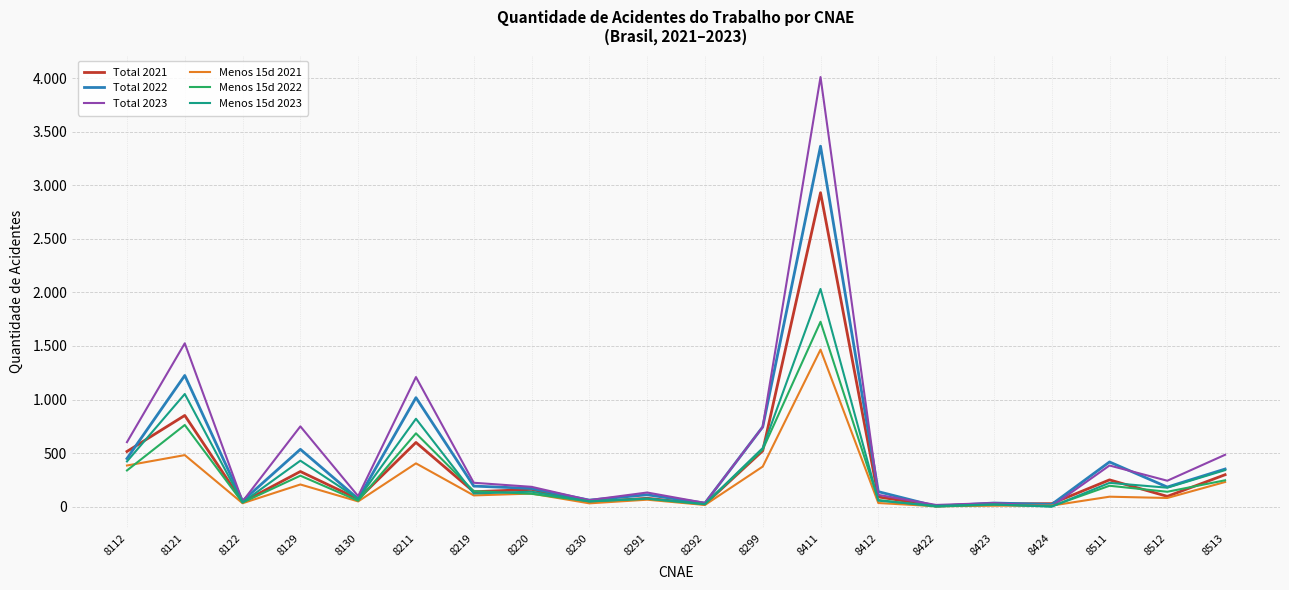

Does the chart have visible grid lines?

Yes